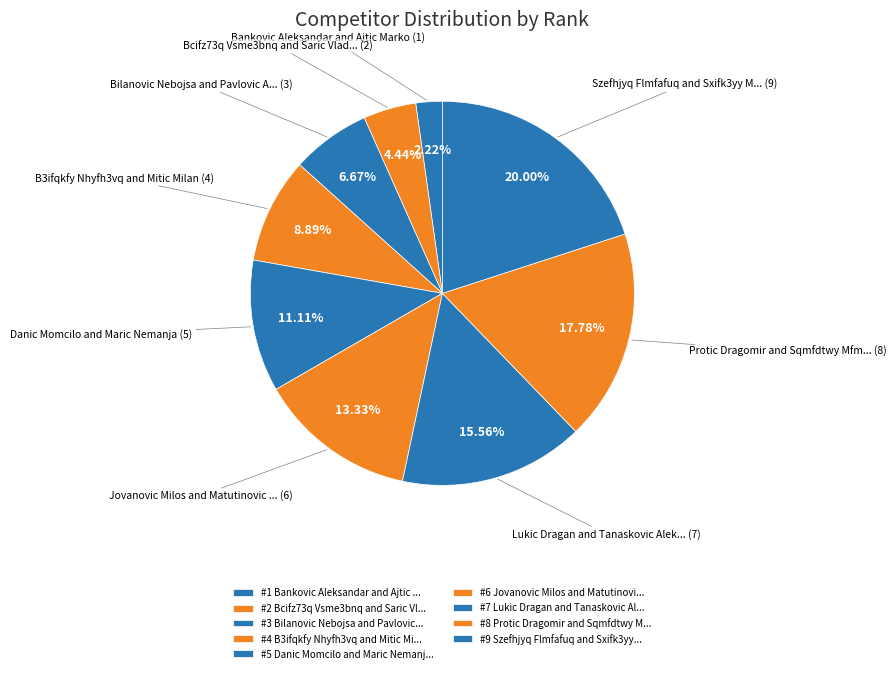

To the nearest percent, what is the average slice percentage?

11%